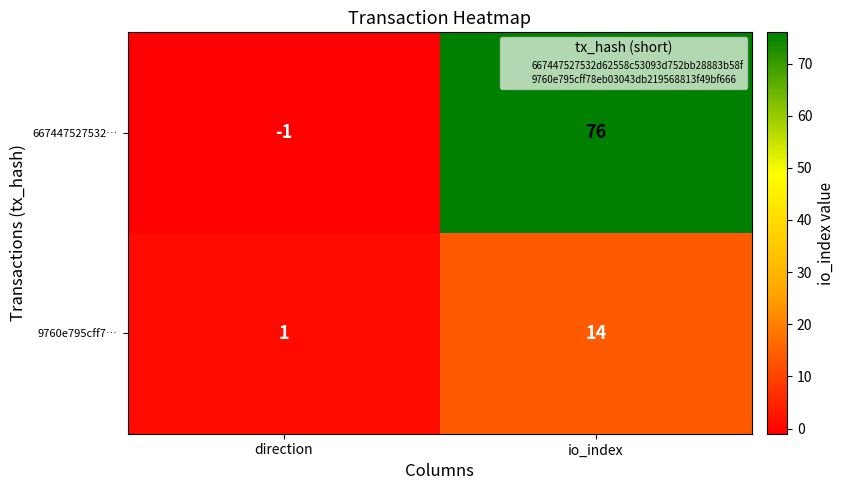

The 9760e795cff7… series shows 1 at direction. True or false?

True